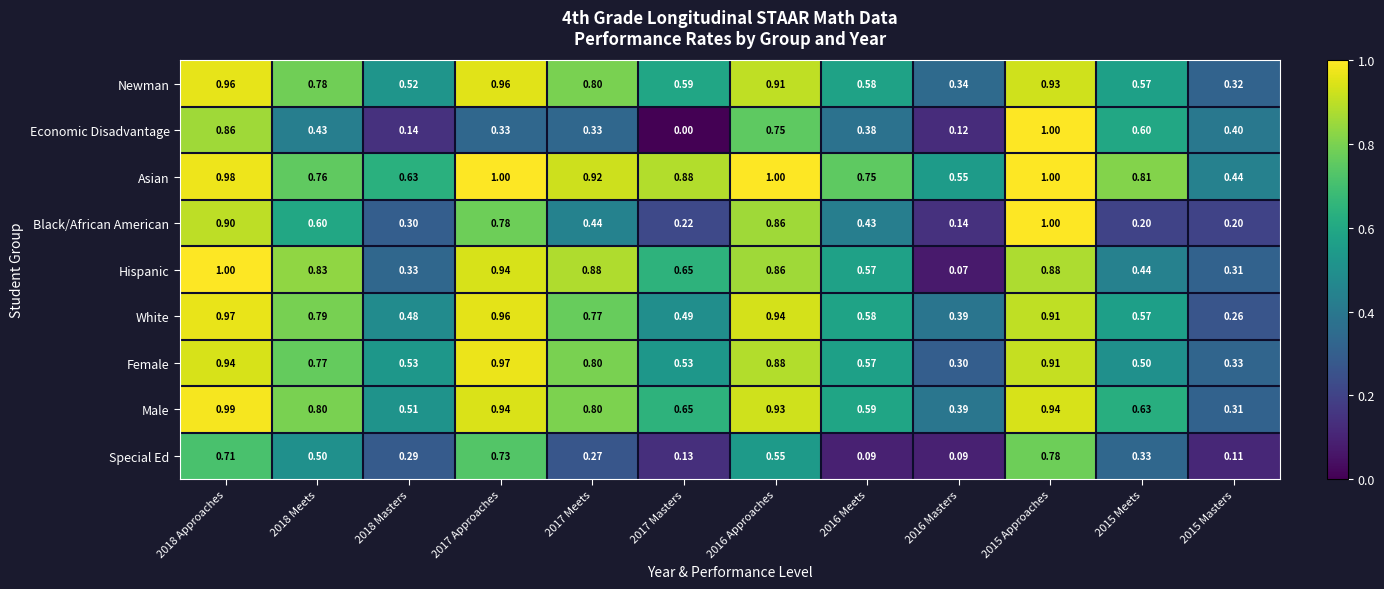

What is the spread (max minus min) of values at 2016 Masters?

0.5